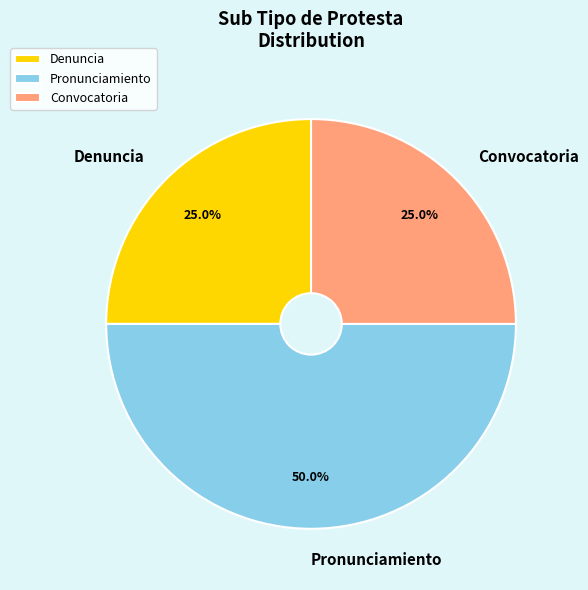

How much of the chart is everything except Pronunciamiento?

50.0%